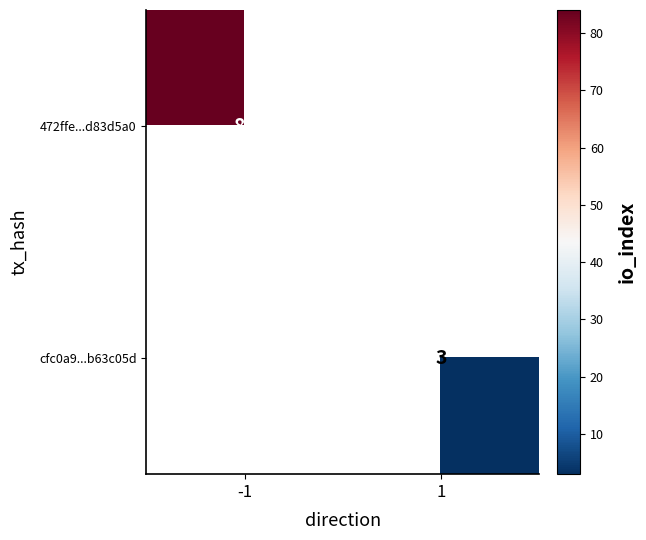

Which has a higher value, -1 or 1?

-1